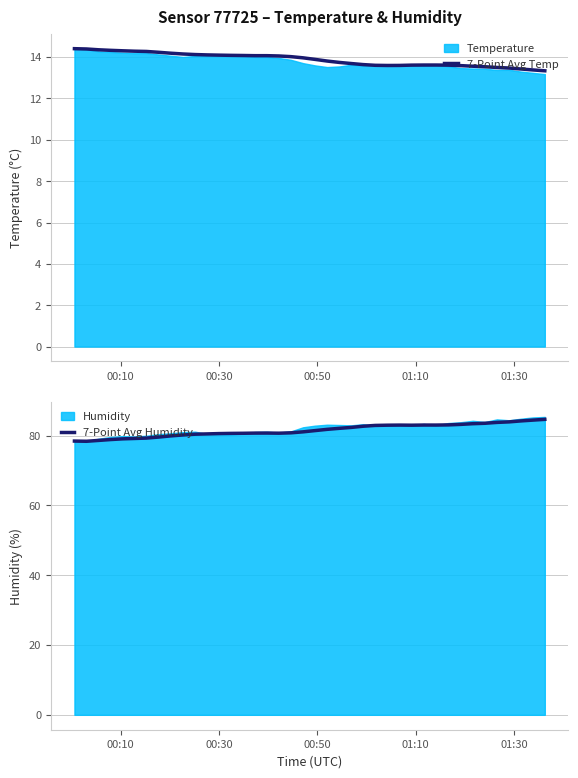

In 7-Point Avg Humidity, how many points are lower than both neighbors (excluding endpoints)?

4